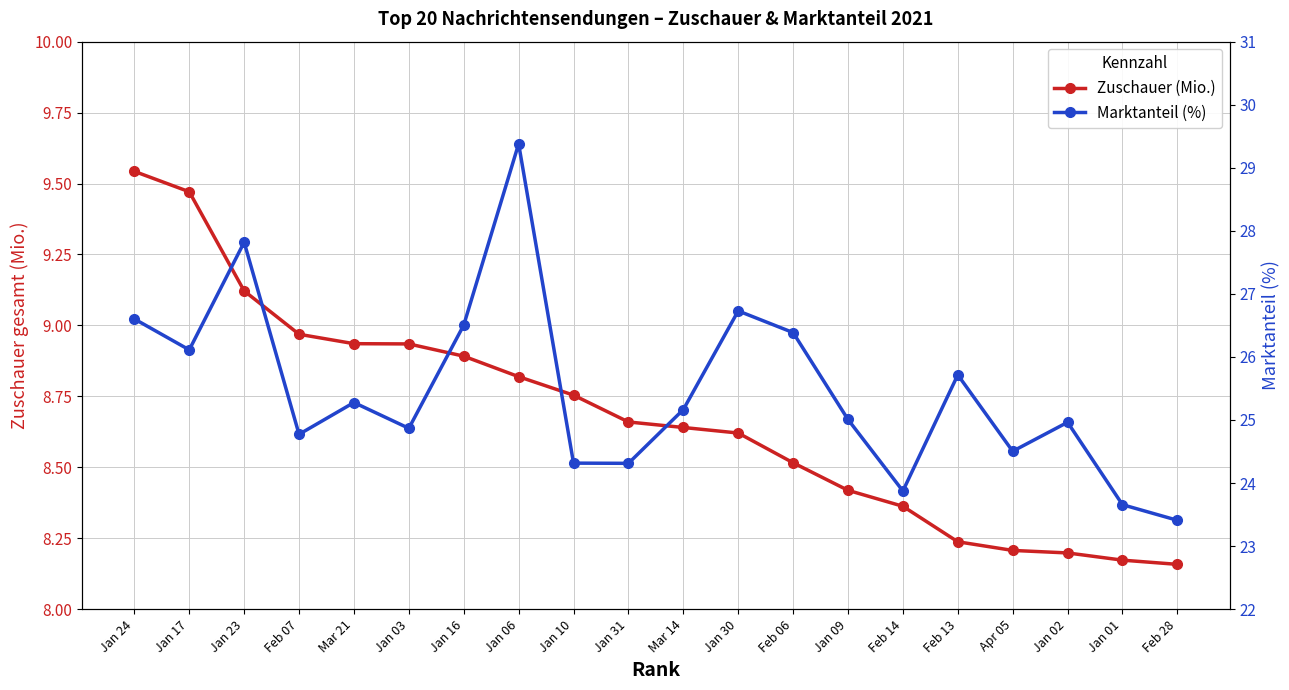

True or false: Zuschauer (Mio.) has a value of 8.5 at Feb 06.

True